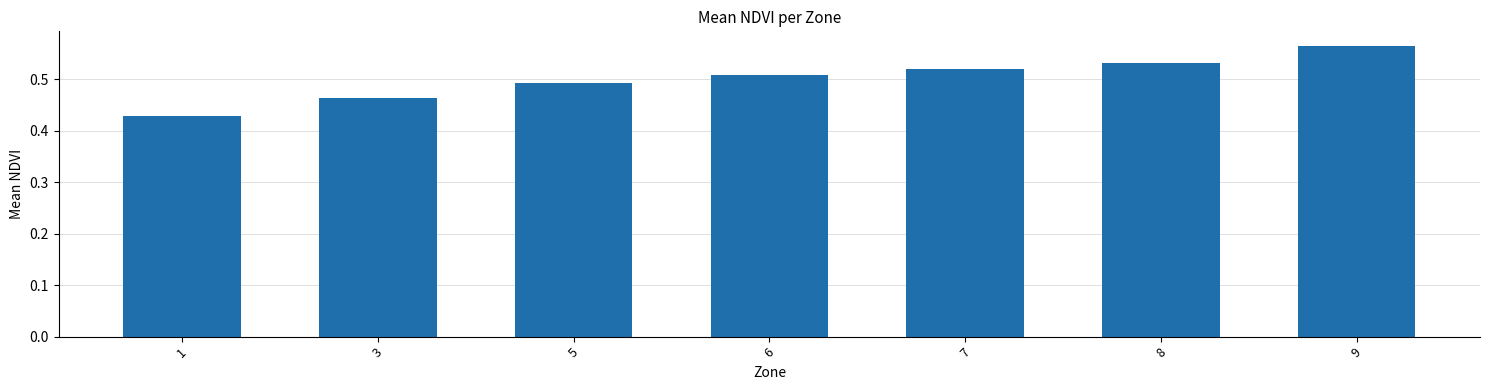

Which category has the highest value across all series?

9